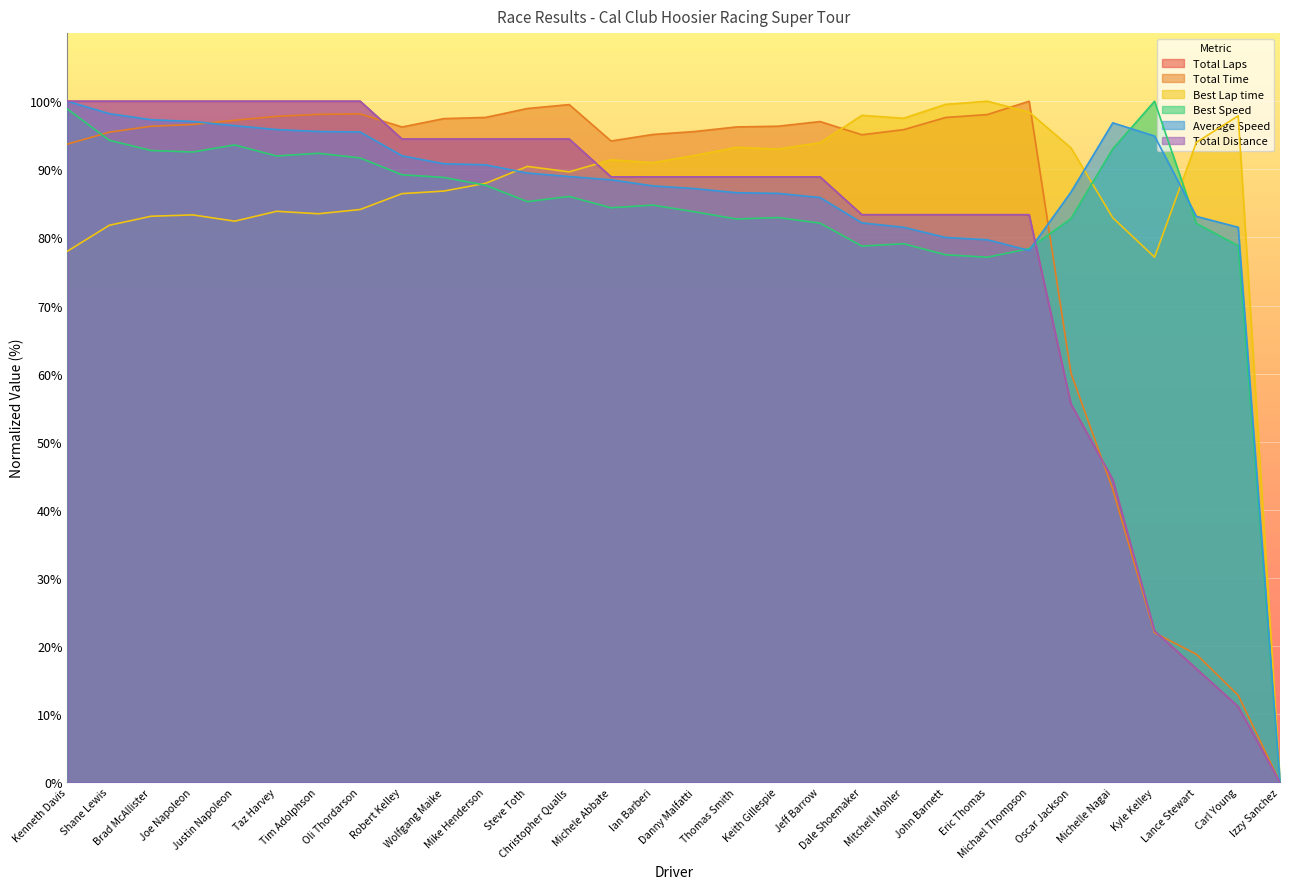

What is the greatest value displayed?

100.0